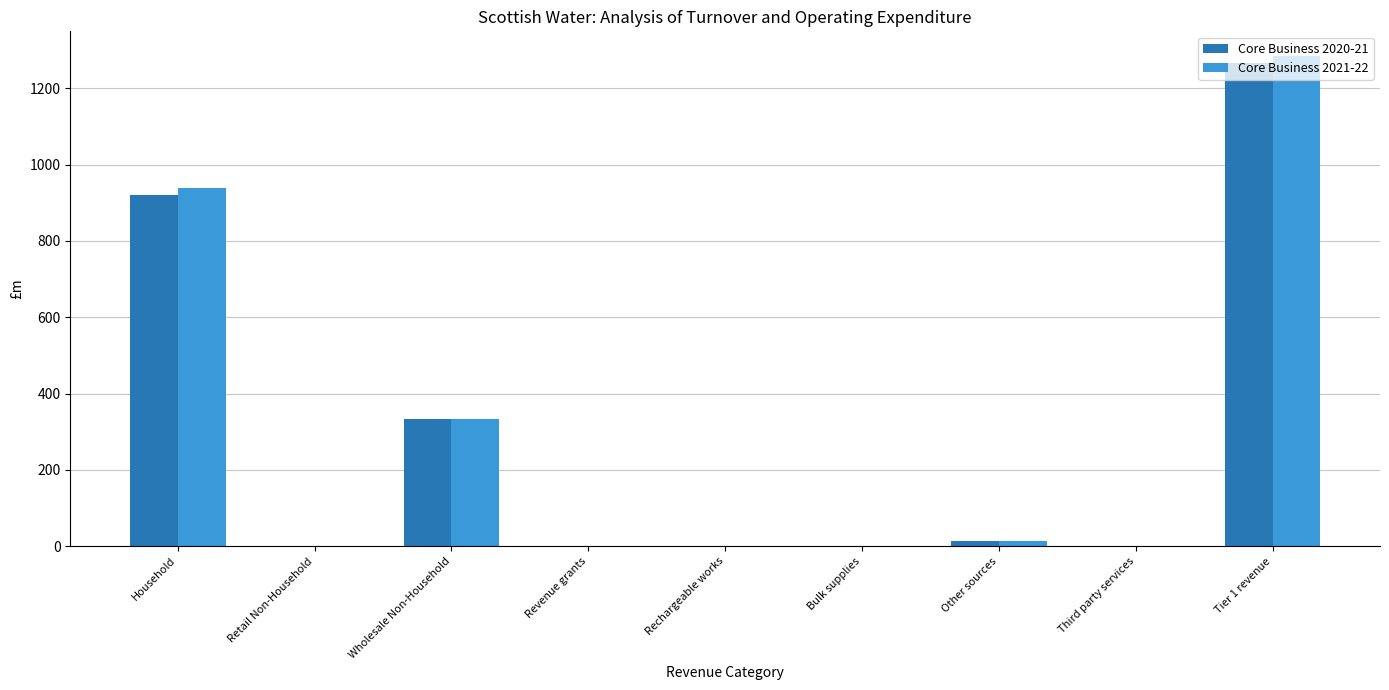

At which category is the sum across all series the highest?

Tier 1 revenue